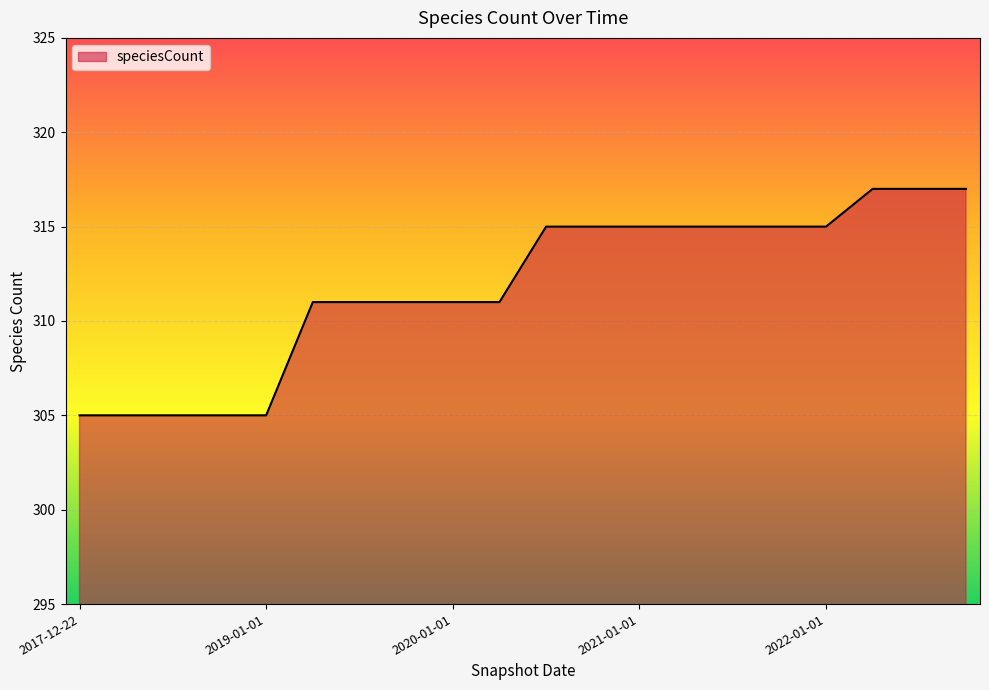

What is the maximum value shown in the chart?

317